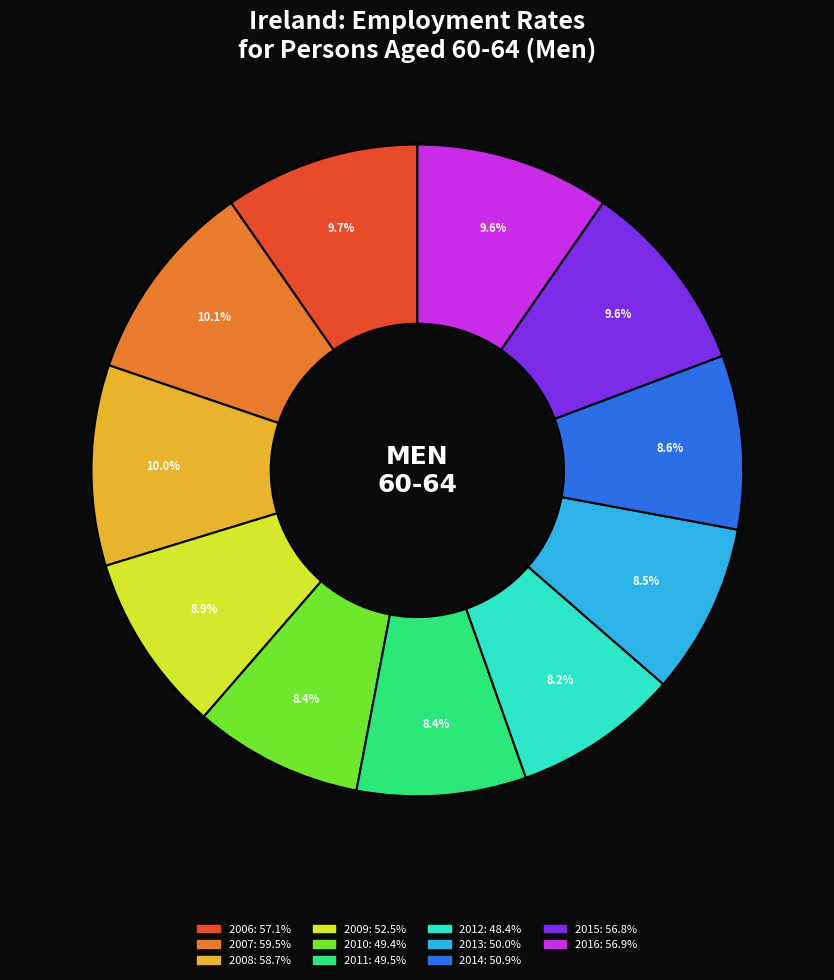

How many slices are in this pie chart?

11